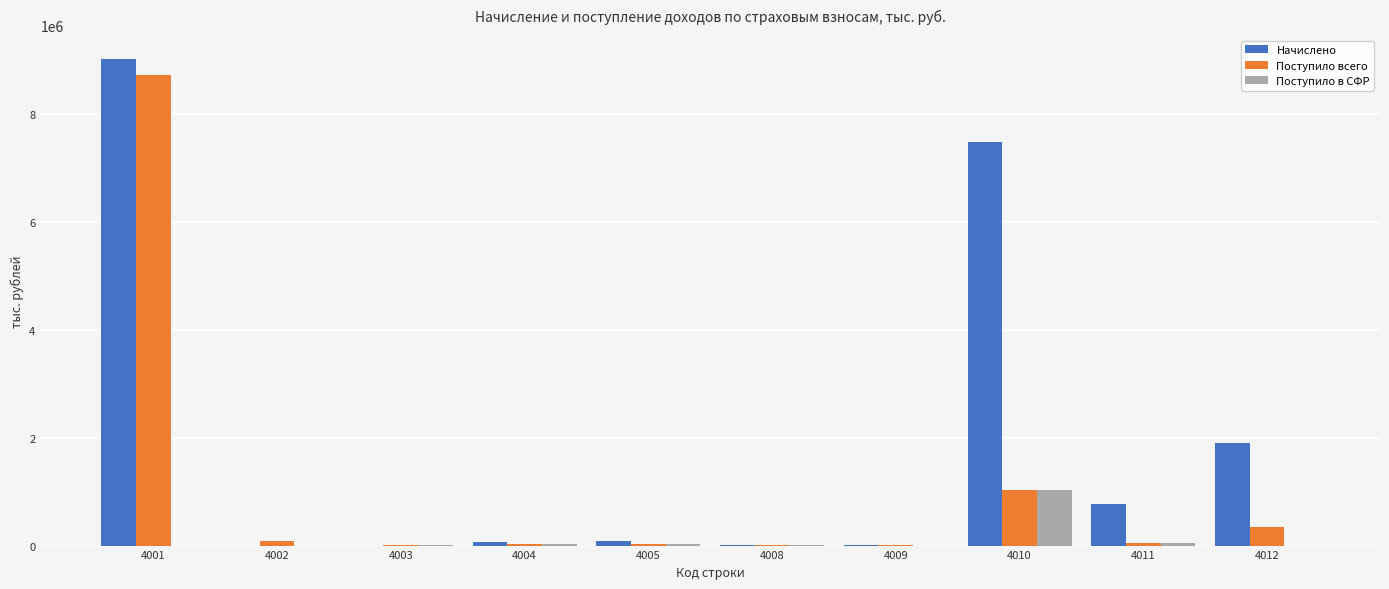

What is the maximum value for Поступило в СФР?

1037213